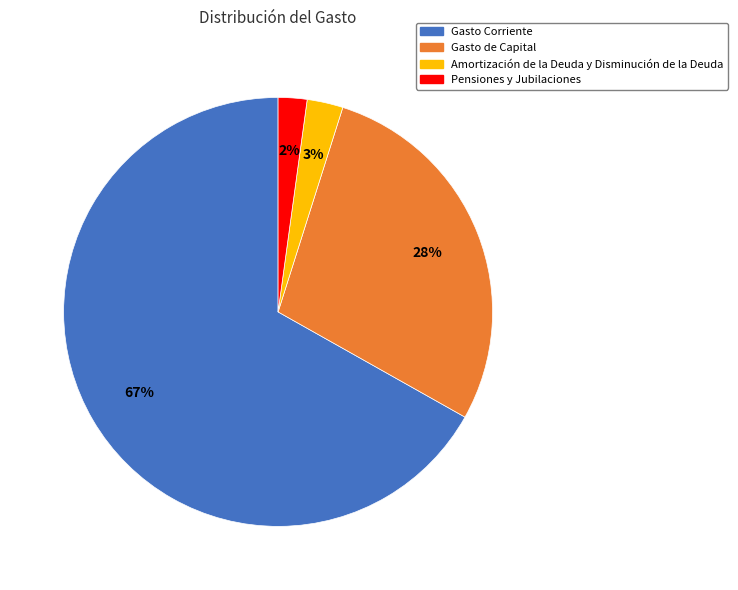

How many segments does this pie chart have?

4